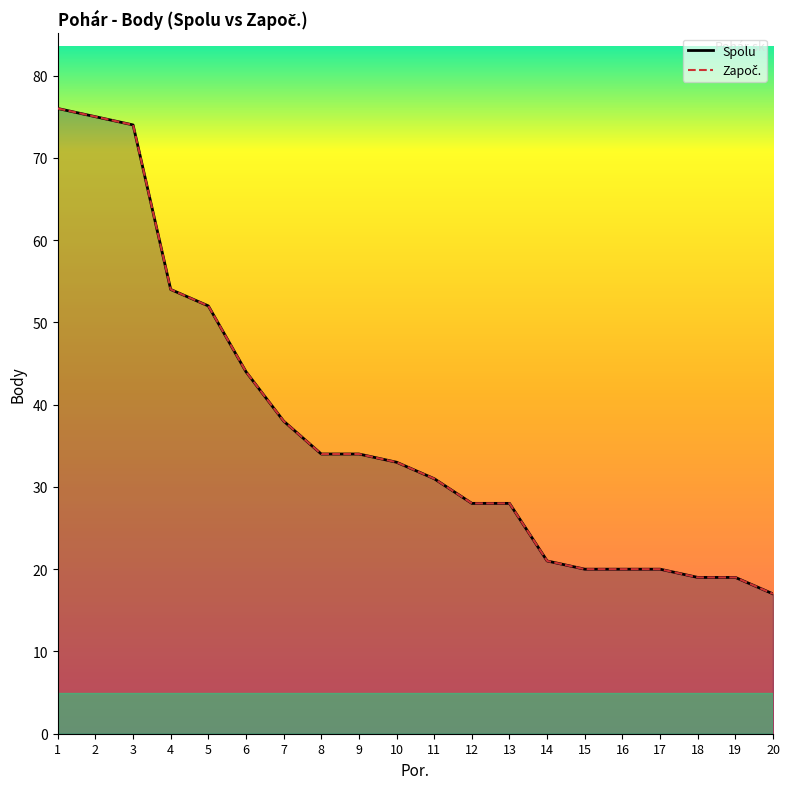

What are all the series names shown in the legend?

Spolu, Započ.